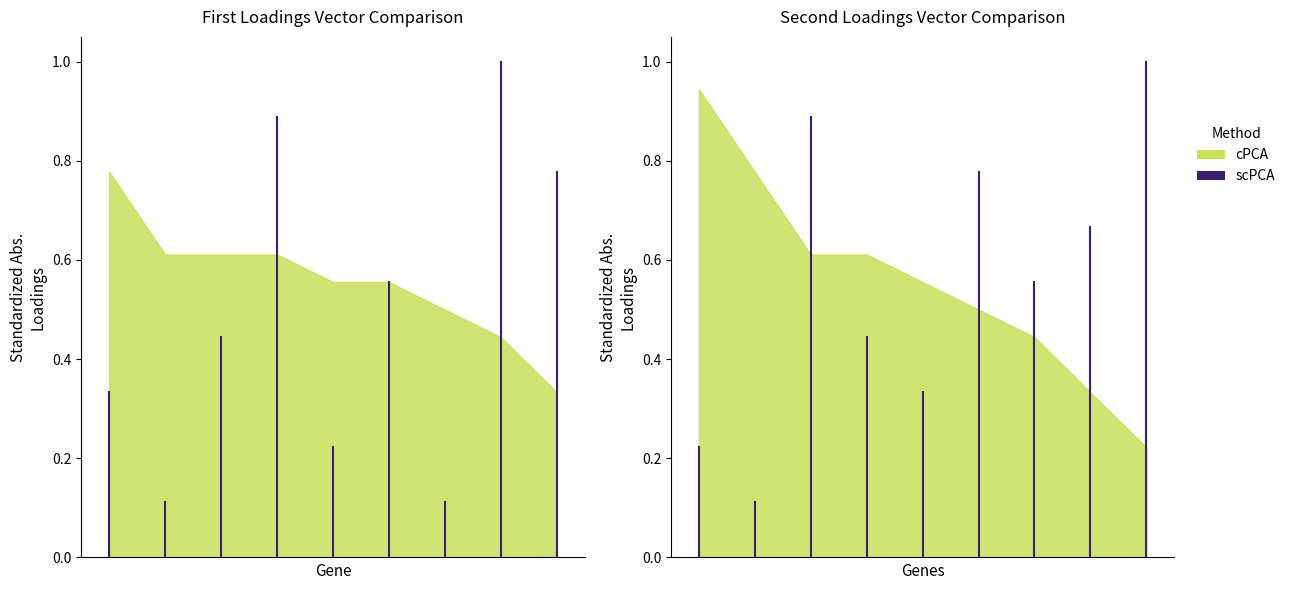

What is the change in value from 0 to 4?

+0.1